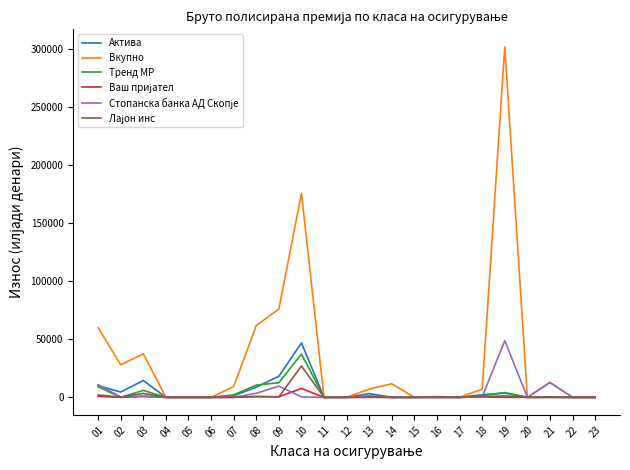

At which category is the sum across all series the highest?

19